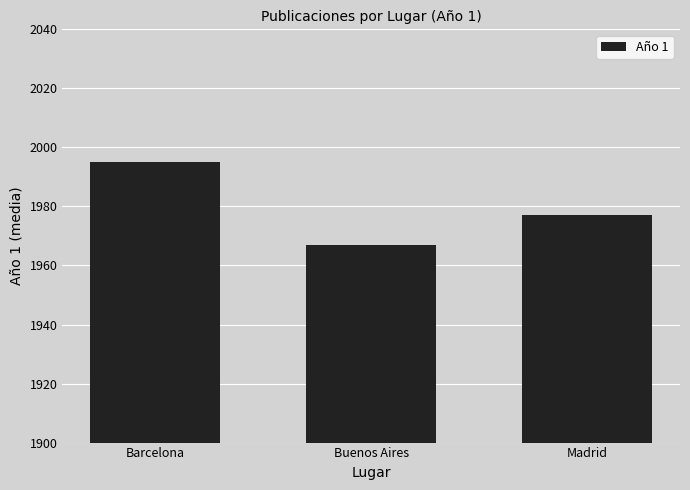

Which label corresponds to the largest value in the chart?

Barcelona